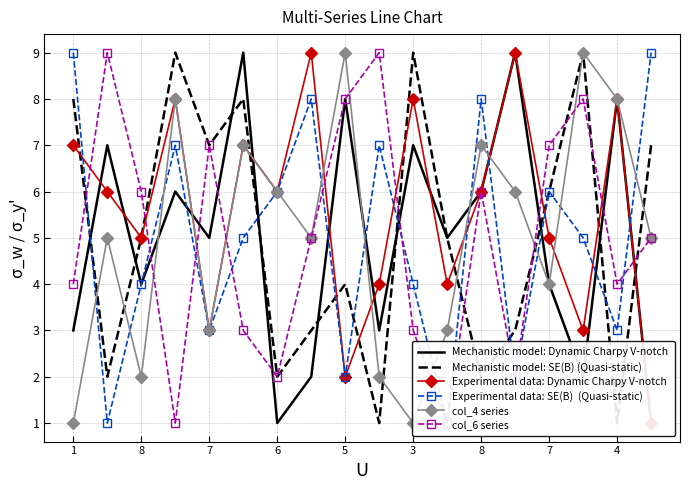

Is the value of Experimental data: Dynamic Charpy V-notch at 7 greater than the value of col_4 series at 13?

No